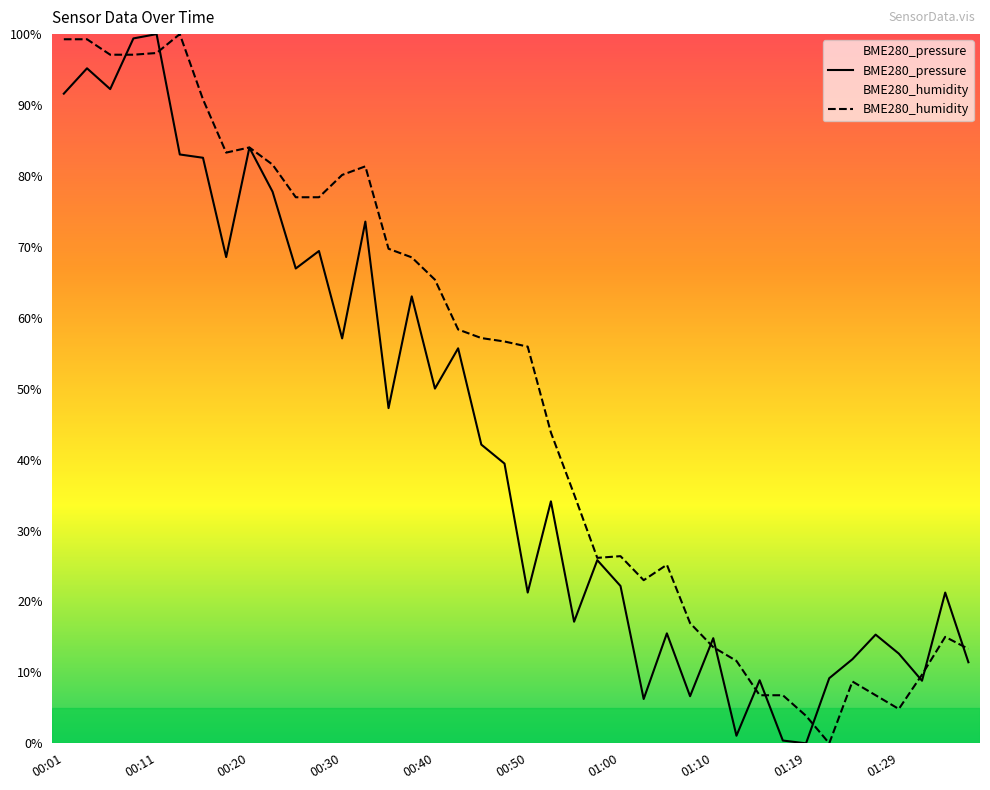

What is the maximum value shown in the chart?

100.0